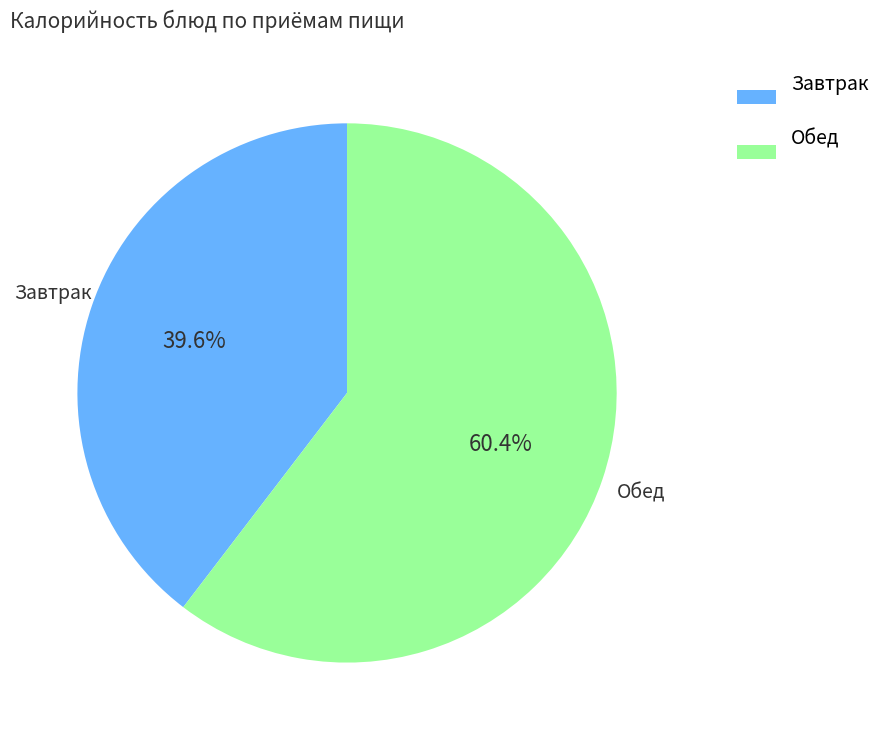

Count the number of slices in the pie.

2